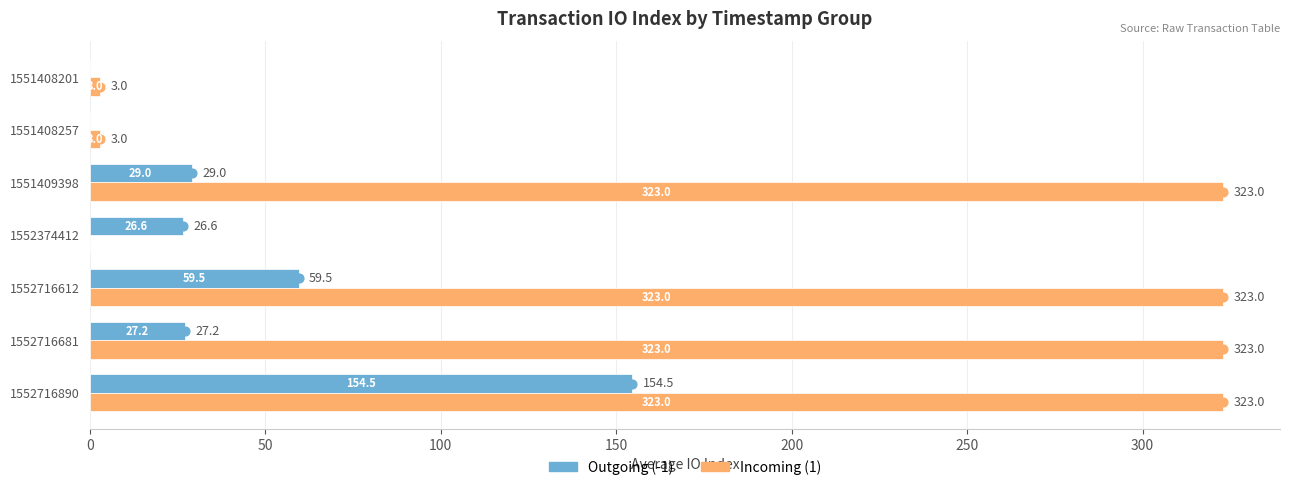

The value of Outgoing (-1) at 1552716612 is 59.5. True or false?

True